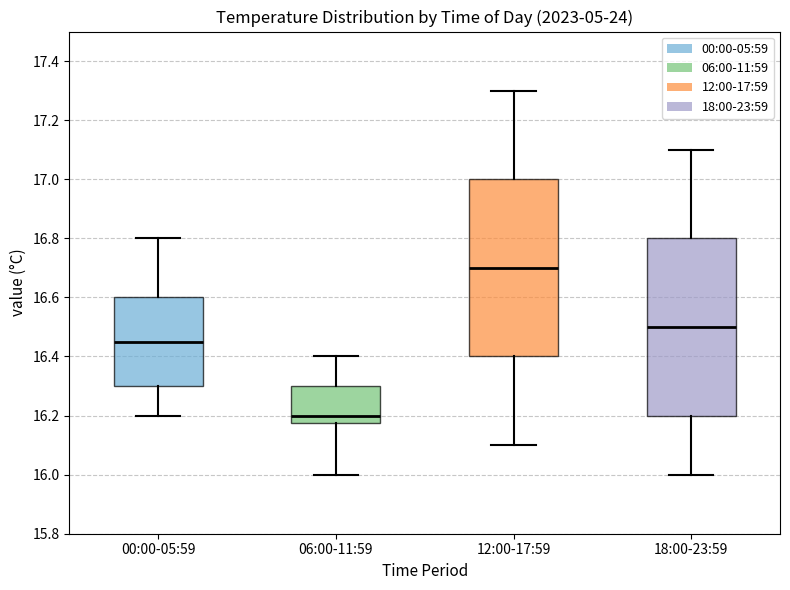

Where is the lower edge of the box for 00:00-05:59 on the y-axis? The values are not printed on the chart, so give them approximately, as read against the axis.

16.30